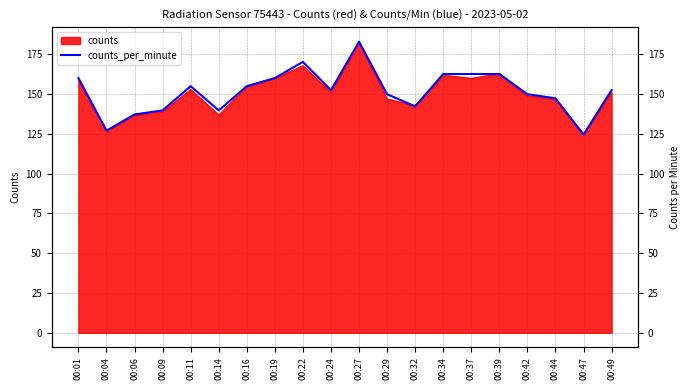

Where is the first local minimum?

00:04